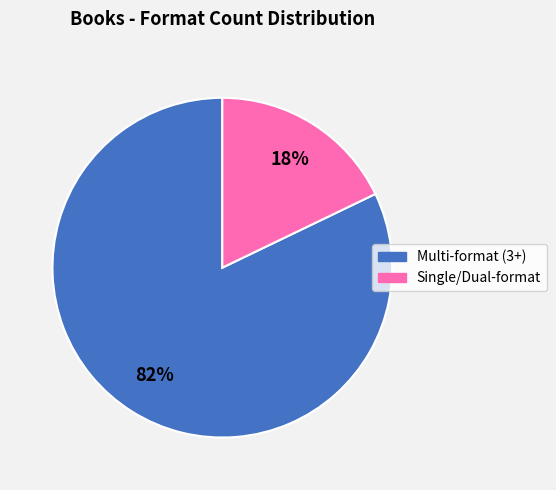

Is there any slice that represents more than half of the pie?

Yes